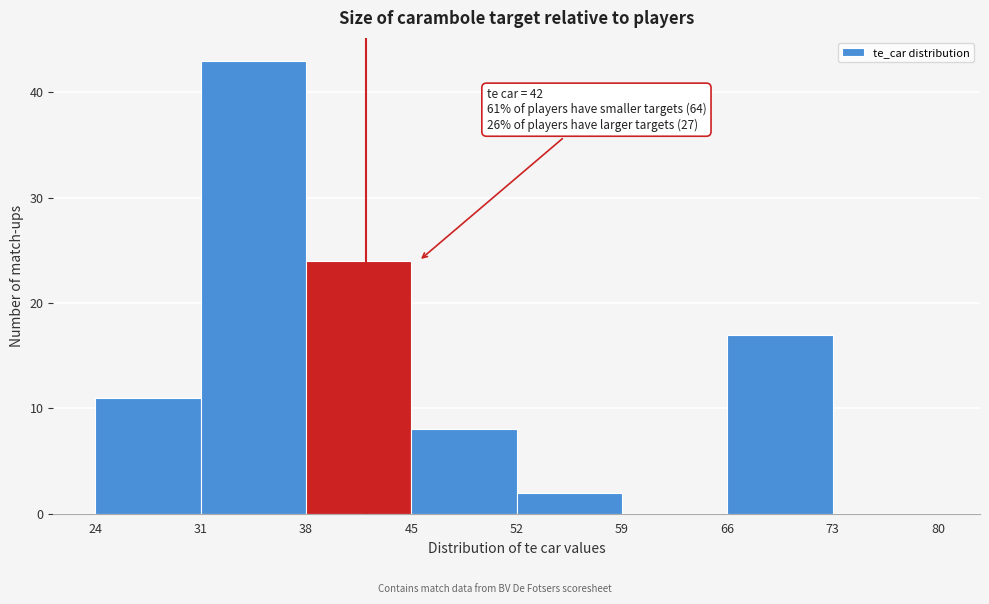

Over which range of the x-axis is the bar tallest?

31 to 38